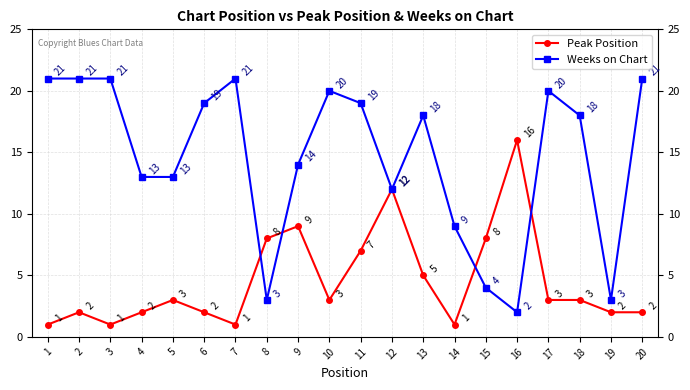

How many lines are shown in the chart?

2